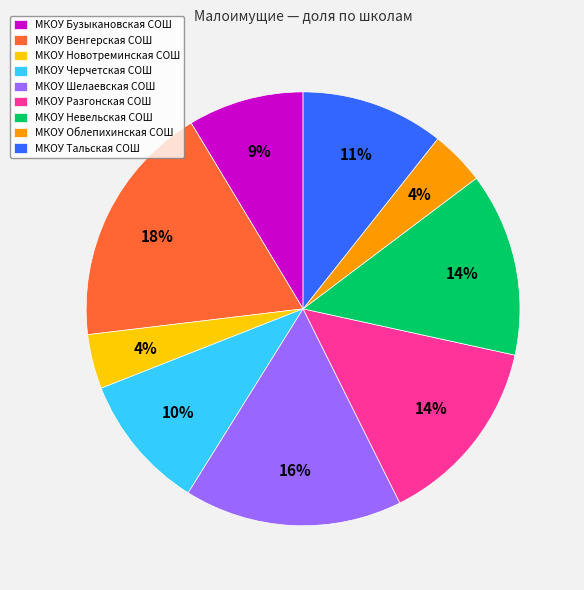

What is the largest slice in the pie chart?

МКОУ Венгерская СОШ